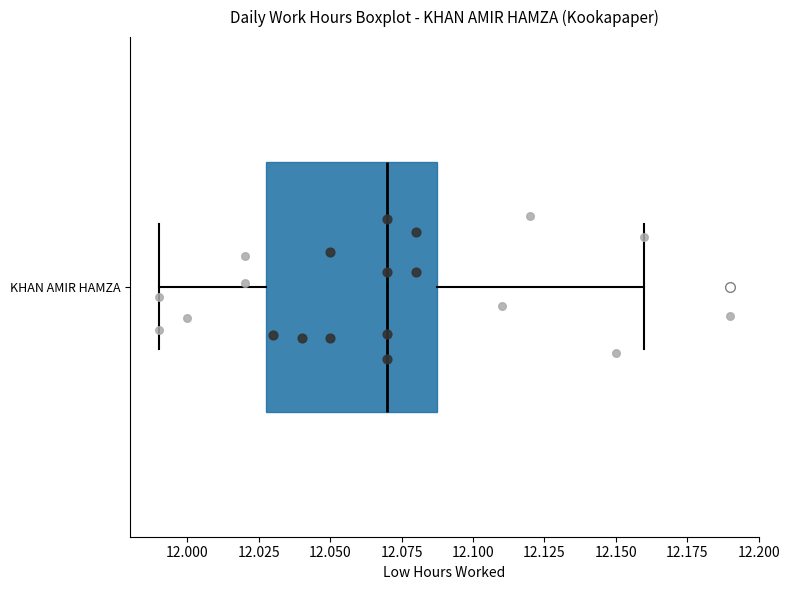

Read this box plot against the x-axis: the position of the median line, the range covered by the box, and the ends of both whiskers. The values are not printed on the chart, so give them approximately, as read against the axis.

median 12.07, box 12.03 to 12.09, whiskers 11.99 to 12.16